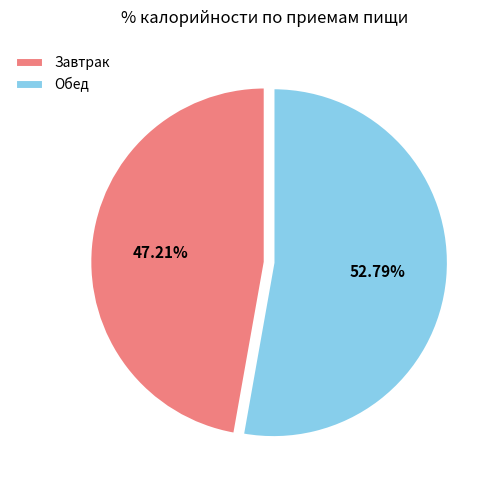

Which slice is the largest?

Обед